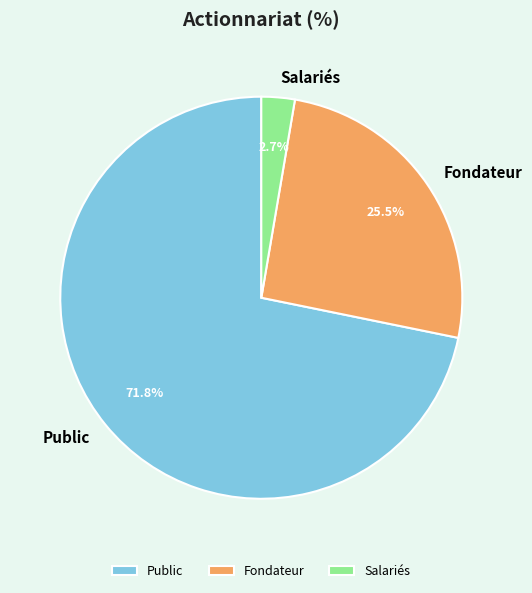

To the nearest percent, what is the average slice percentage?

33%